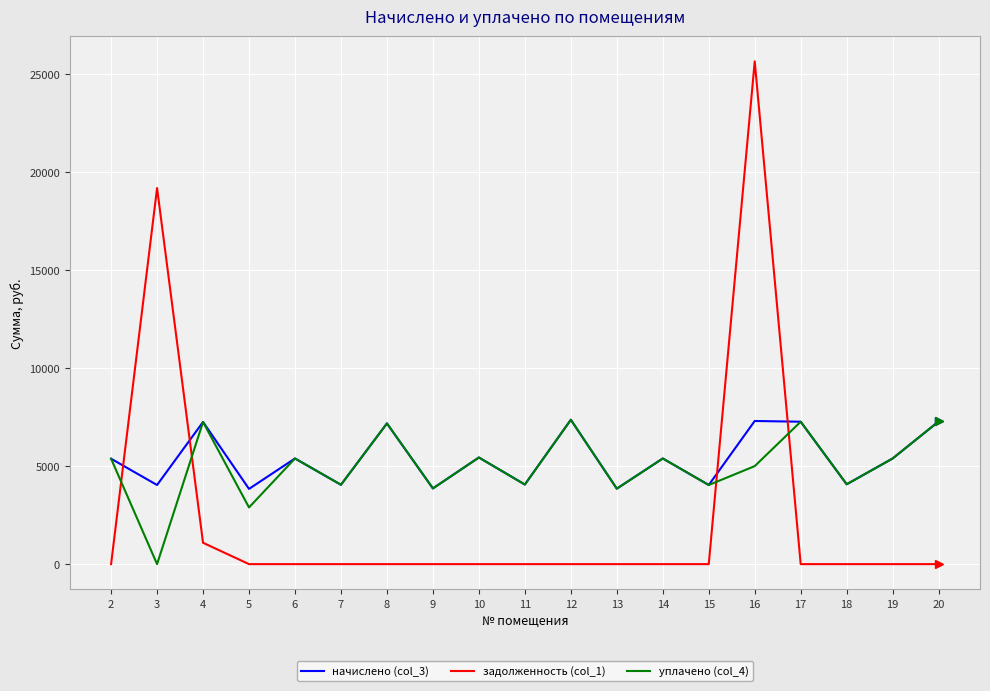

What is the difference between the задолженность (col_1) values at 9 and 3?

19186.5